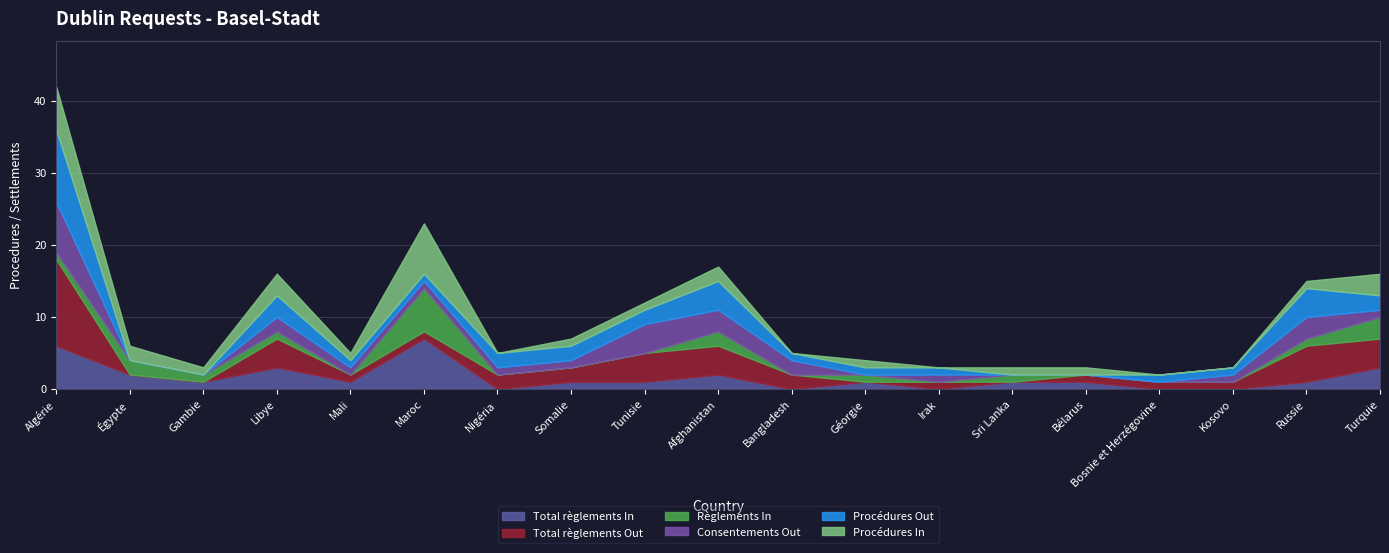

Which series changed the most between Mali and Géorgie?

Total règlements Out